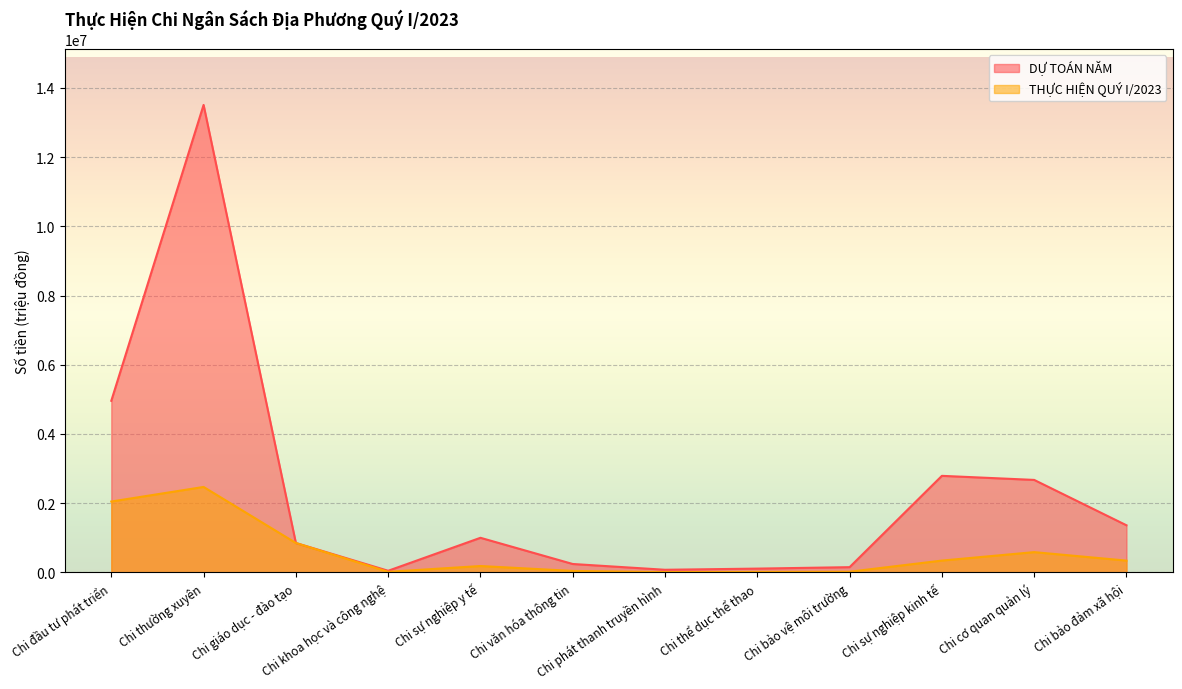

Which series has the largest total across all categories?

DỰ TOÁN NĂM